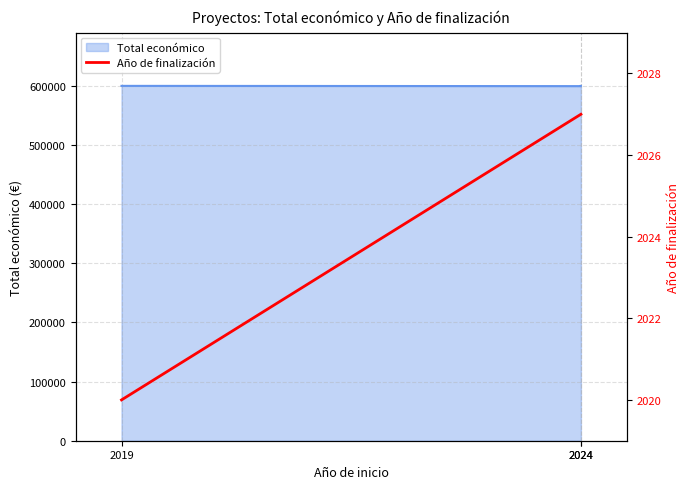

Between 2019 and 2024, which is larger?

2024